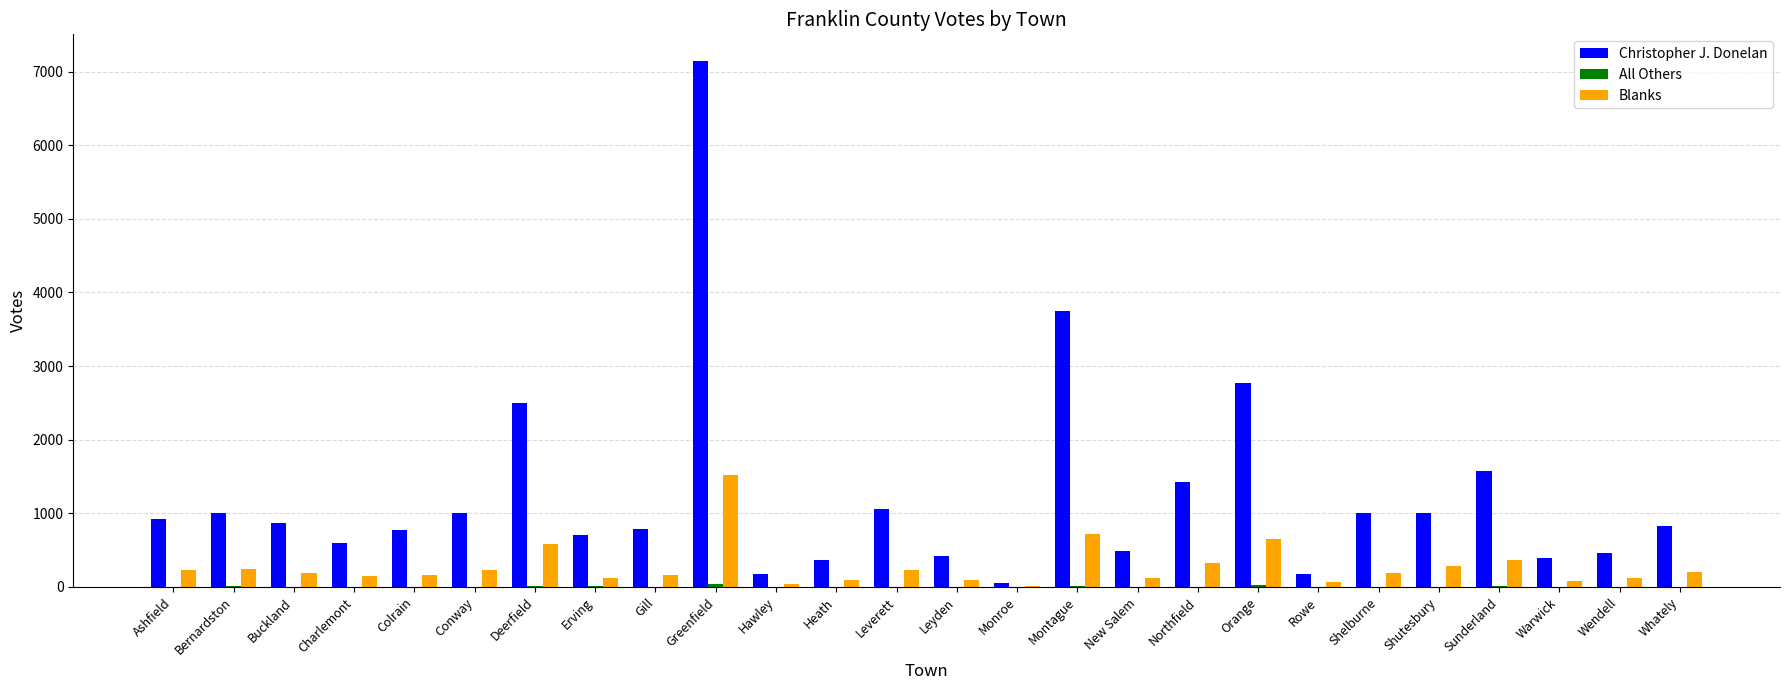

What is the spread (max minus min) of values at Ashfield?

929